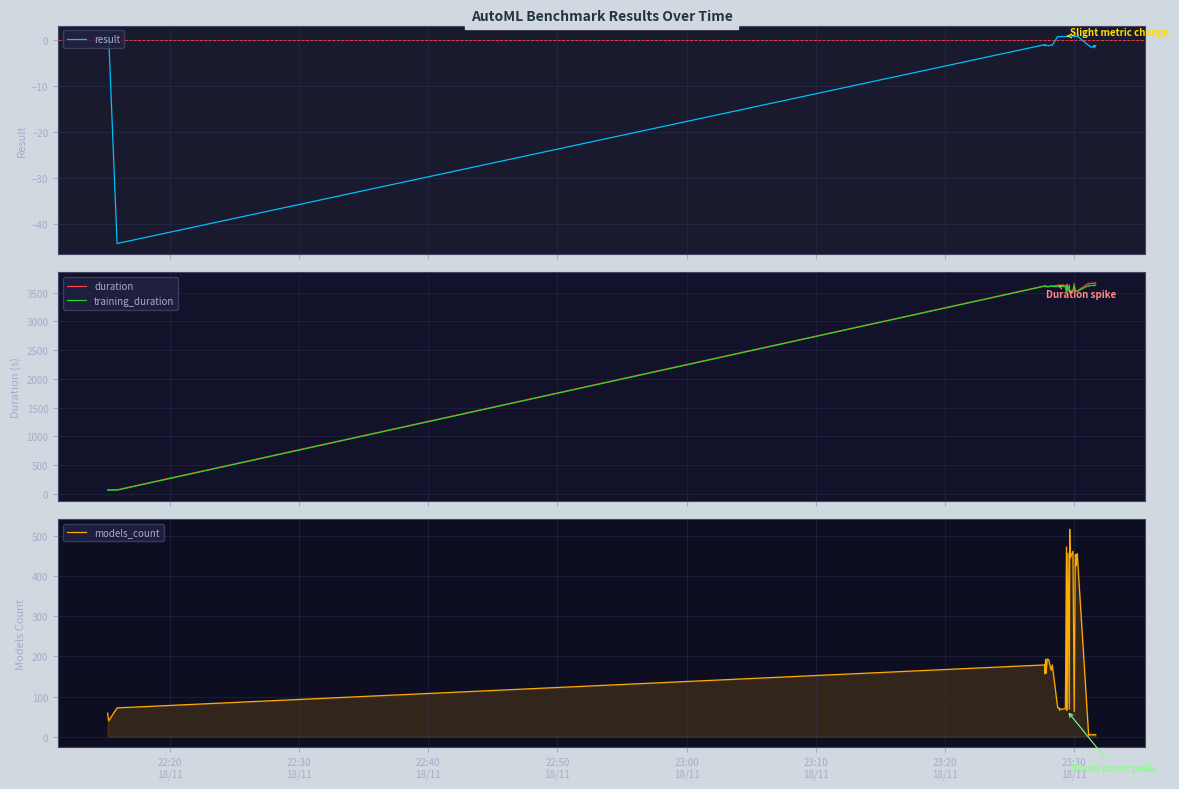

How many values in the training_duration series are below 3604?

20